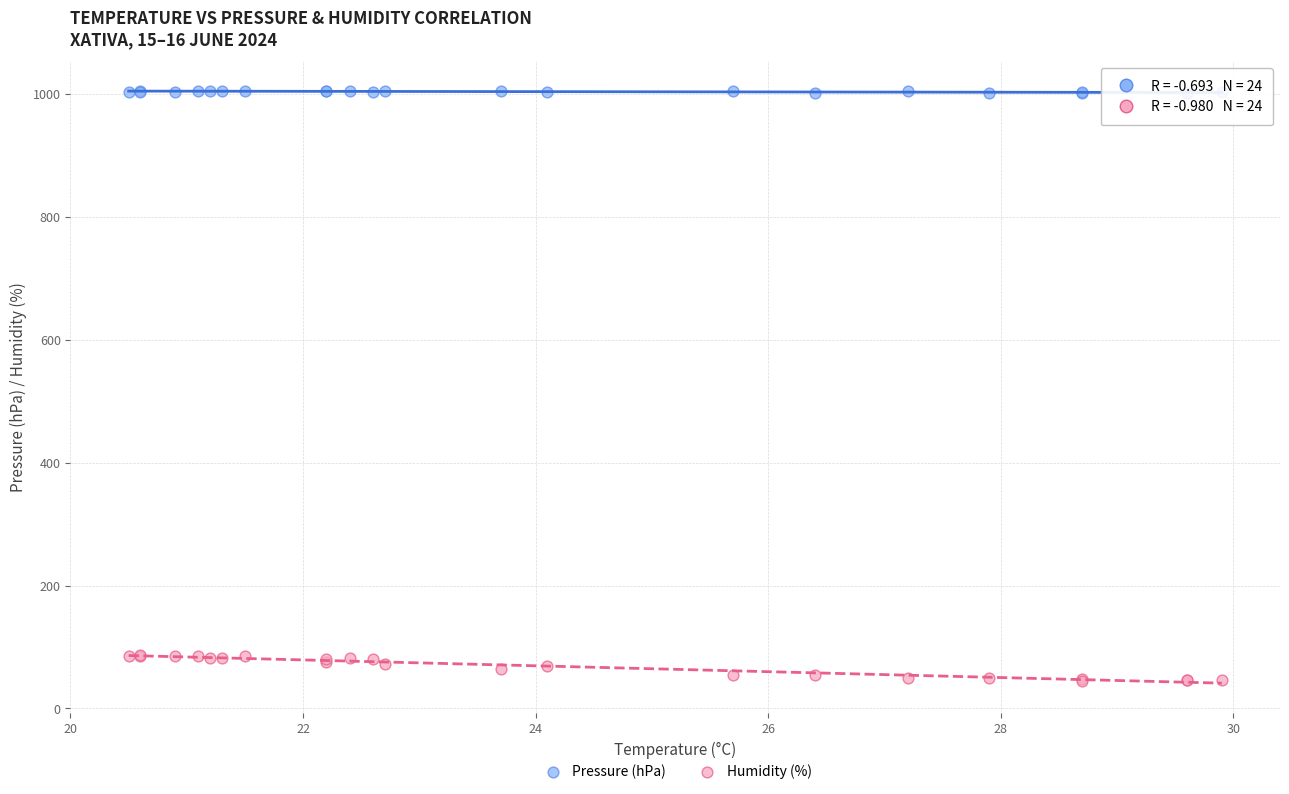

Which series contains the highest Y value?

Pressure (hPa)